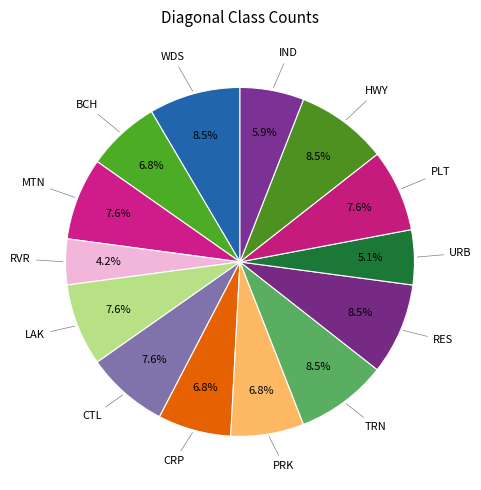

Count the number of slices in the pie.

14